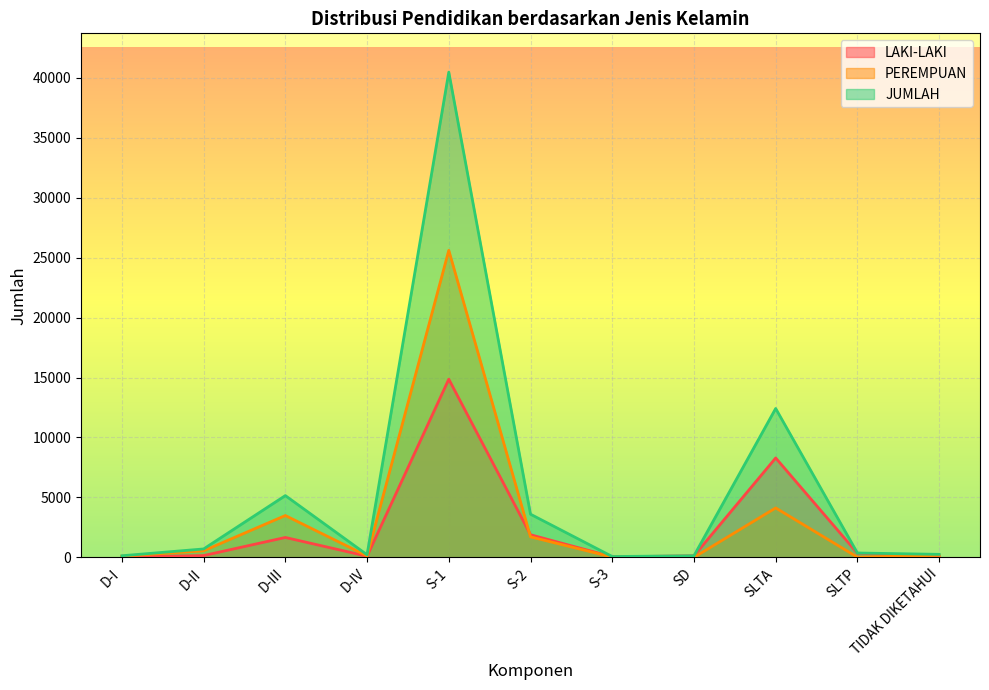

How many lines are shown in the chart?

3